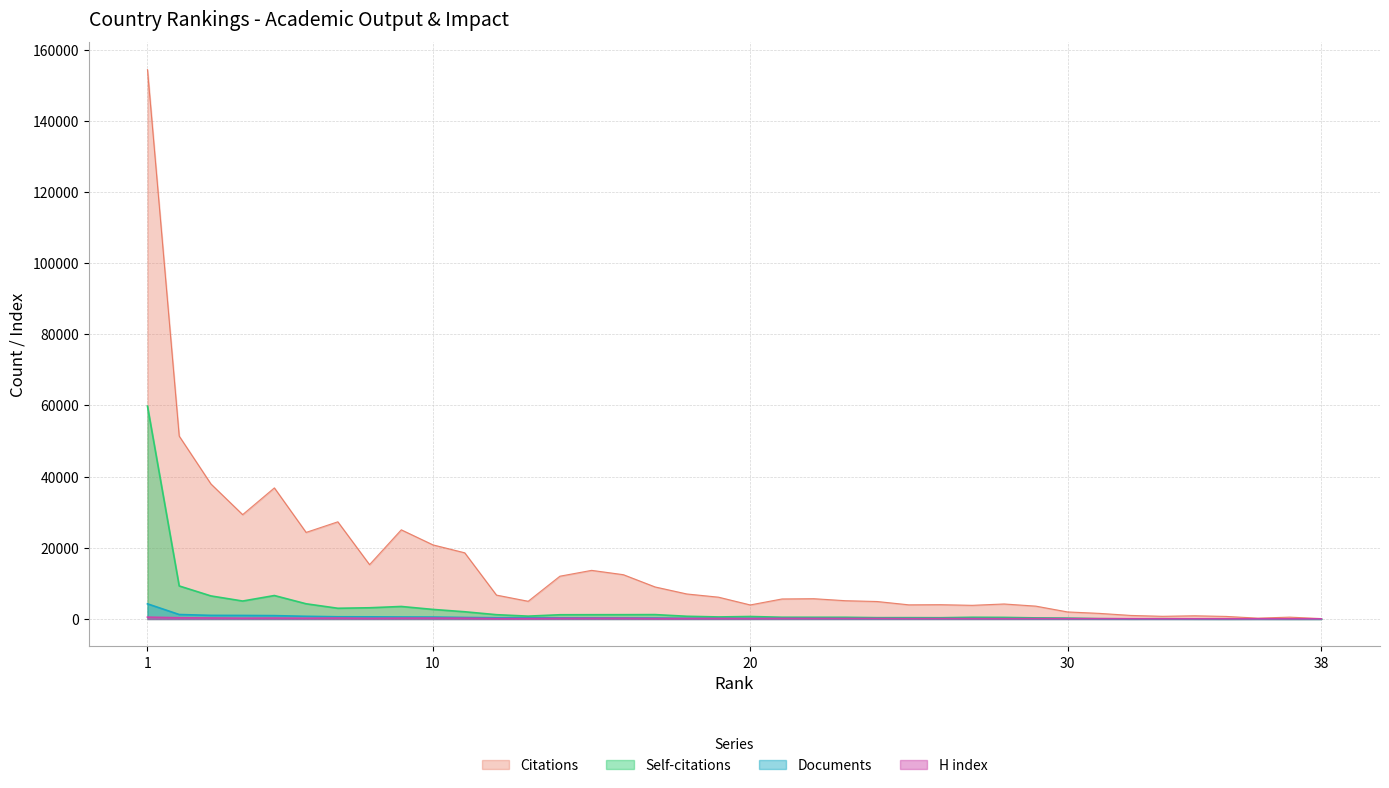

True or false: Citations and Self-citations cross at least once.

False